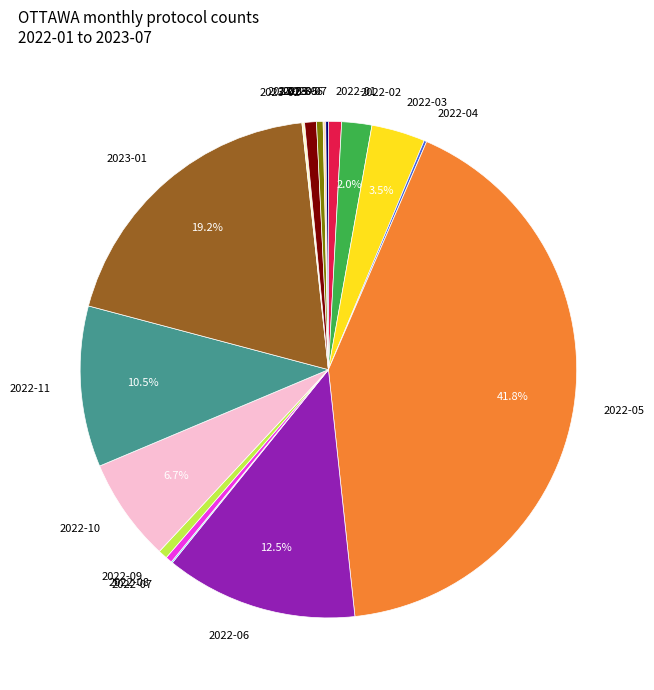

To the nearest percent, what is the average slice percentage?

6%